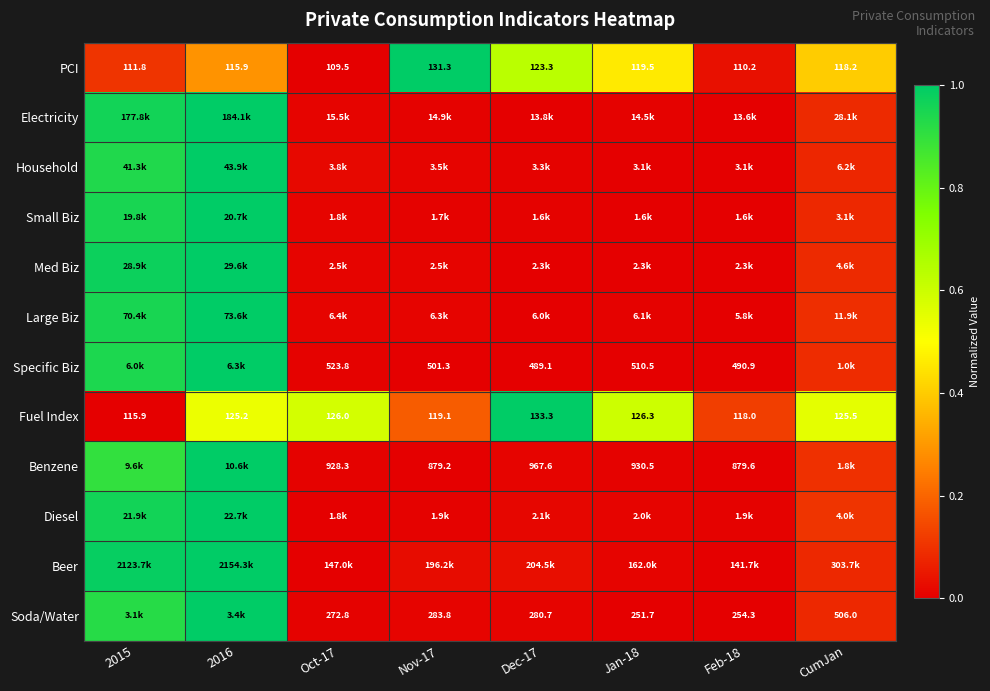

Rank the categories by PCI value from lowest to highest.

Oct-17, Feb-18, 2015, 2016, CumJan, Jan-18, Dec-17, Nov-17